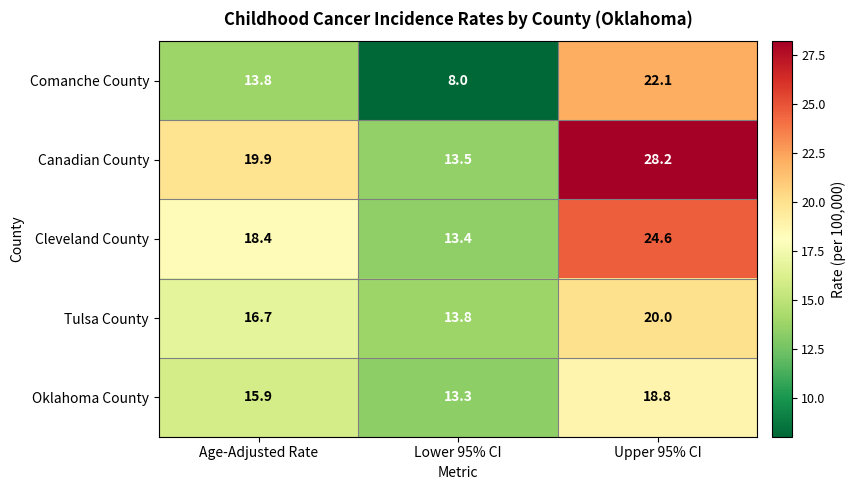

At which category is the sum across all series the highest?

Upper 95% CI